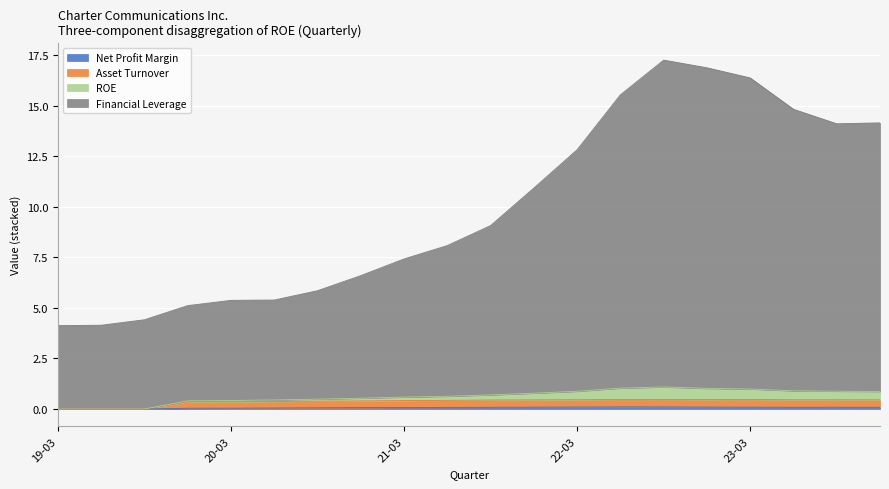

At which category does Asset Turnover reach its first local valley?

2022-12-31